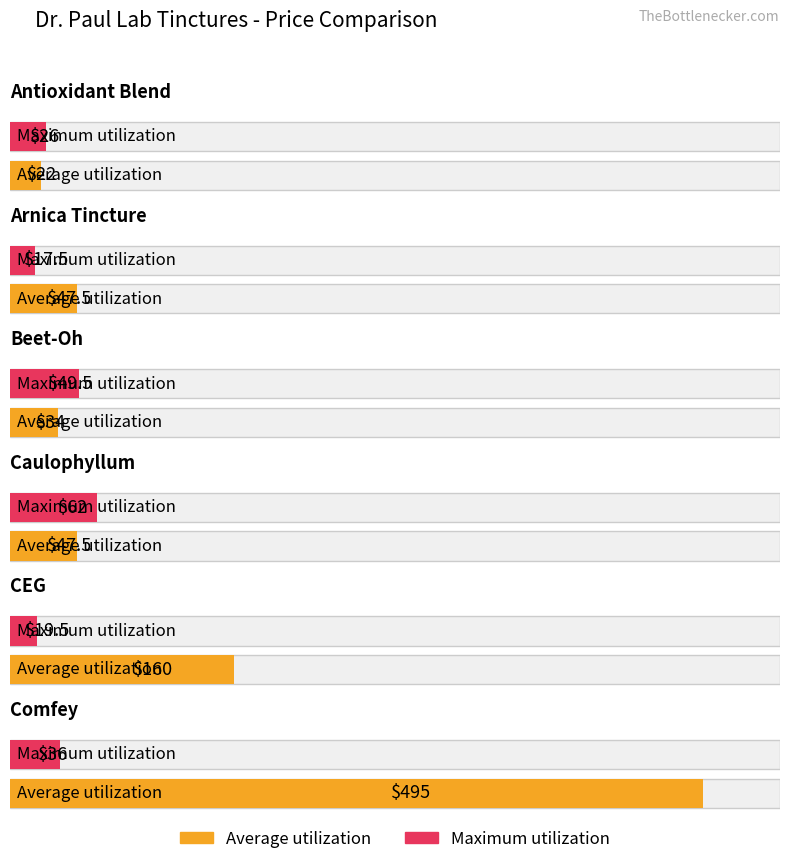

At how many categories does at least one series exceed 98?

2